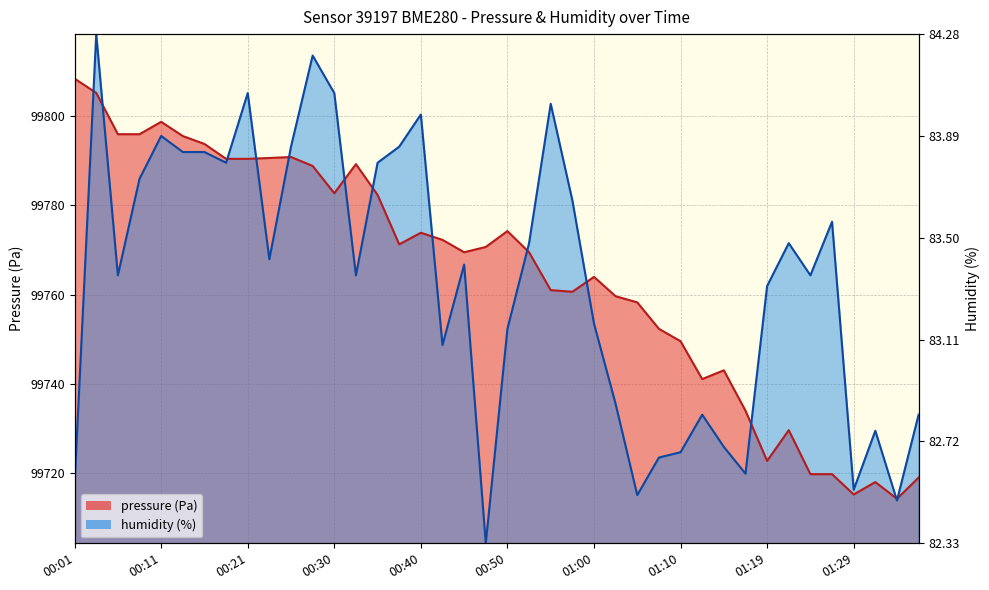

How many values in the humidity series exceed 99766?

20